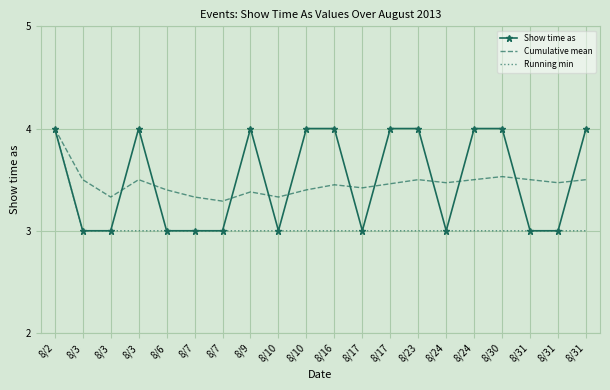

How many series are shown in this chart?

3